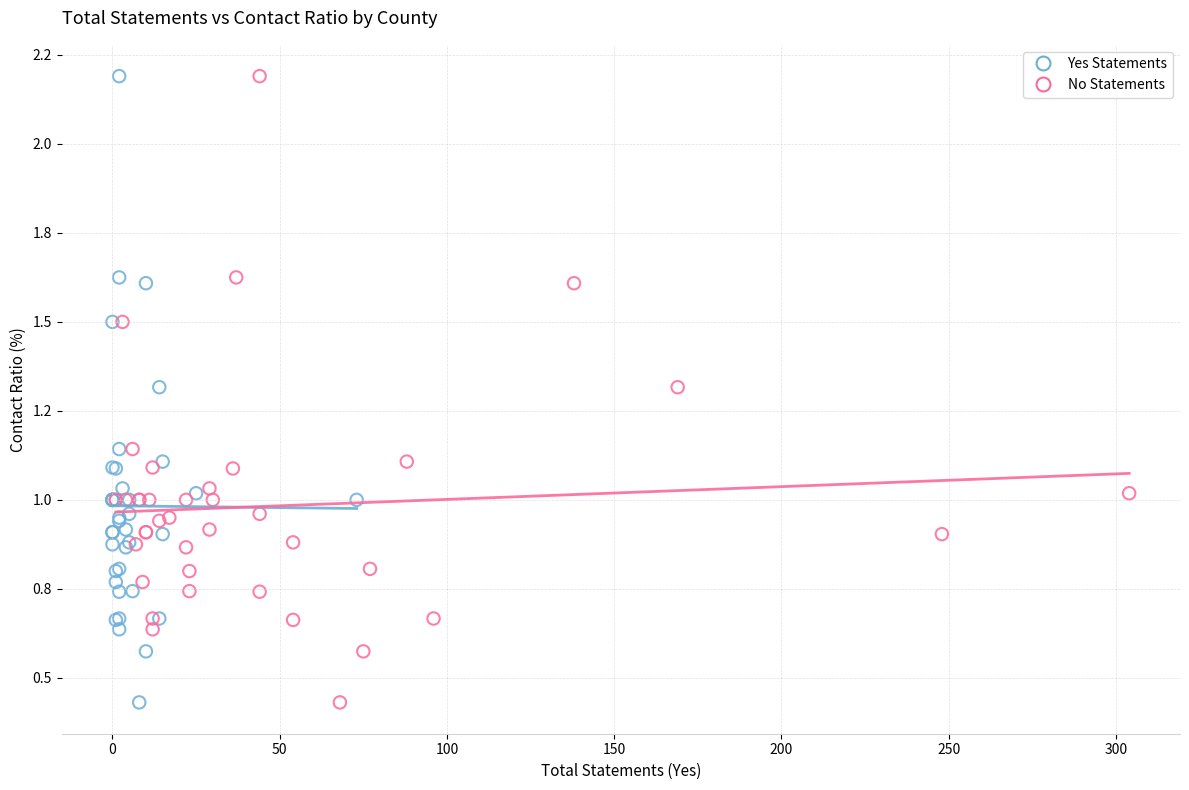

What are all the series names shown in the legend?

Yes Statements, No Statements